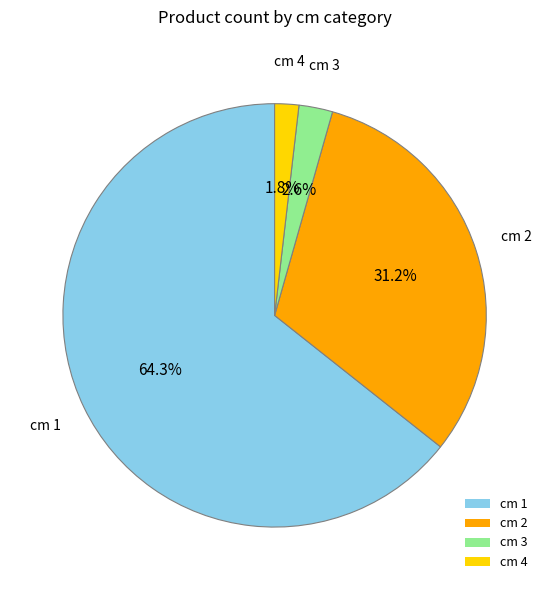

To the nearest percent, what is the average slice percentage?

25%